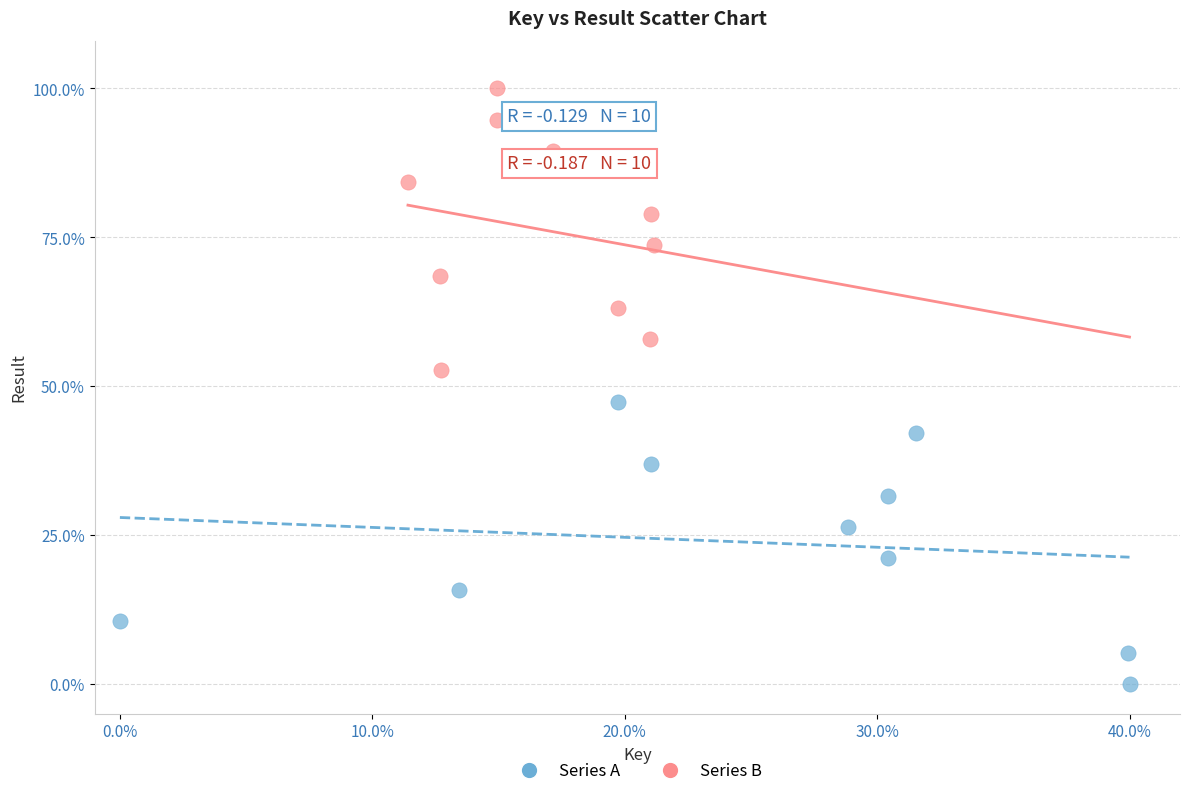

Which series contains the highest Y value?

Series B